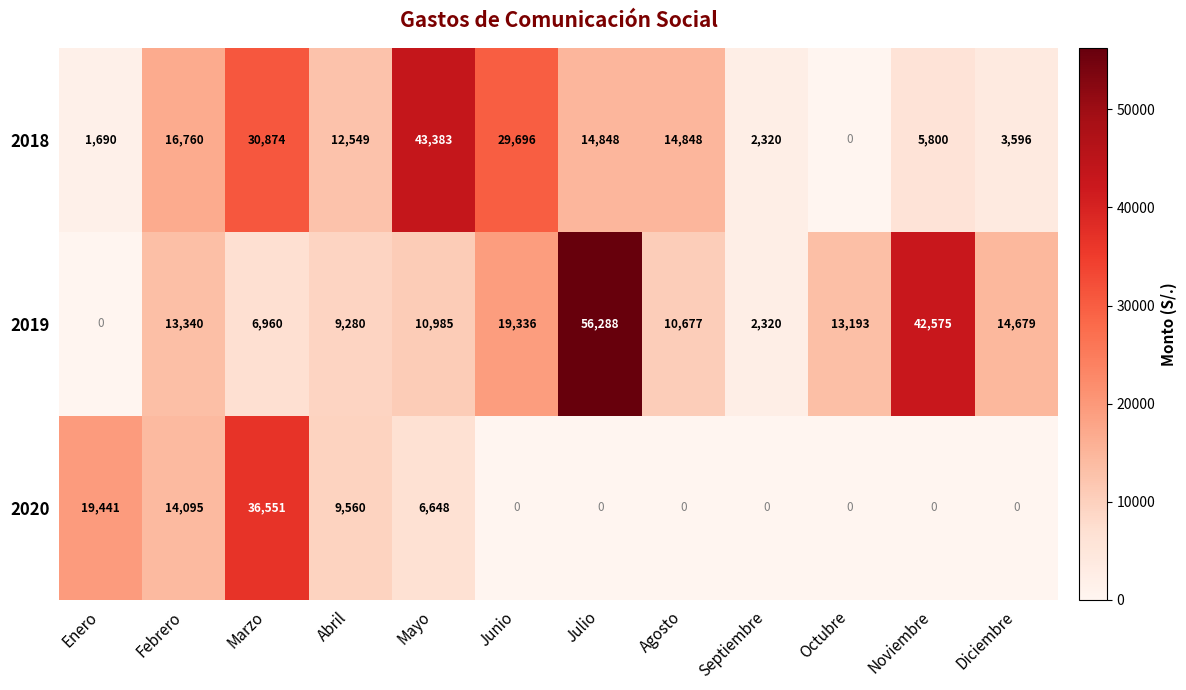

What is the greatest value displayed?

56288